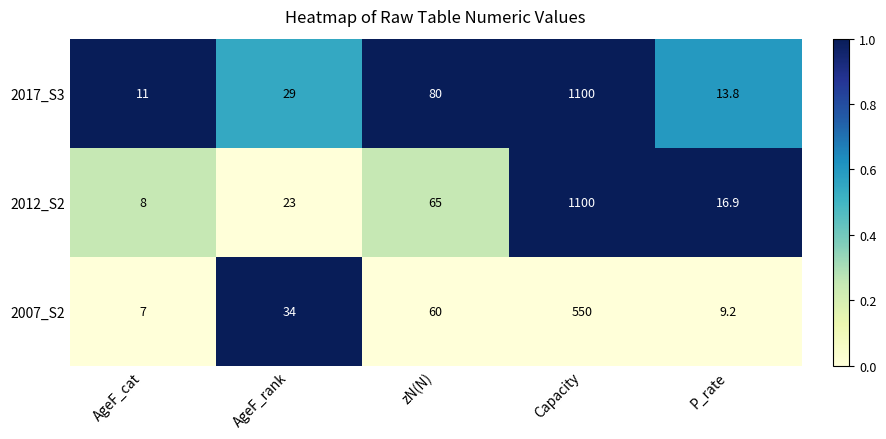

What value does the 2012_S2 series have at AgeF_cat?

8.0